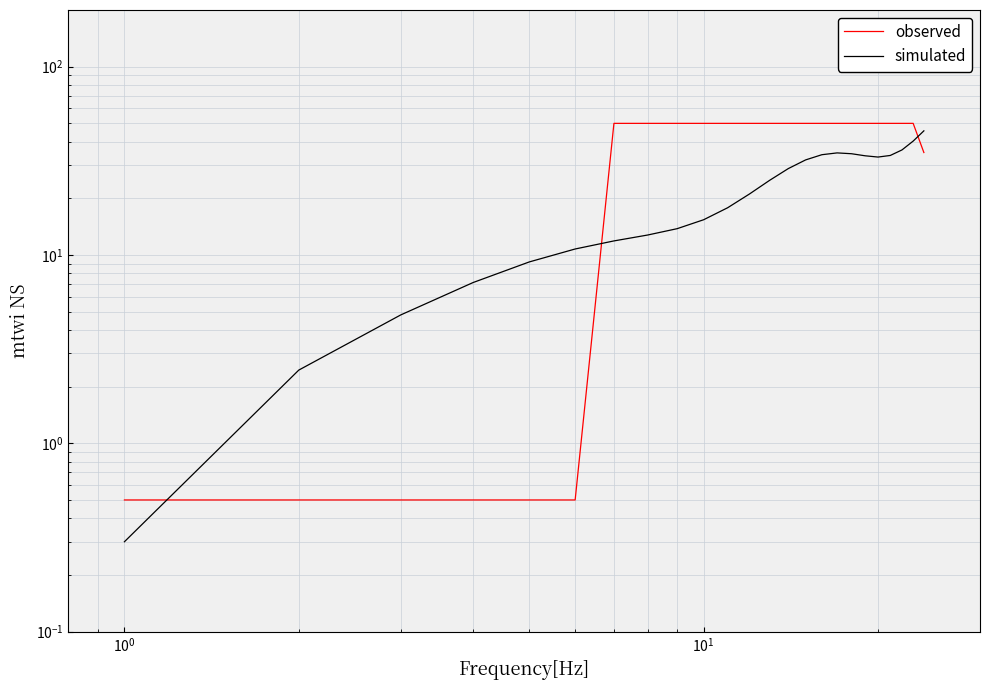

What is the maximum value shown in the chart?

50.0